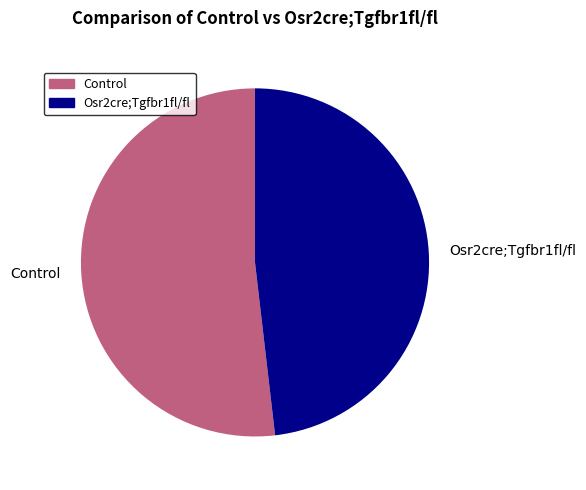

How many segments does this pie chart have?

2